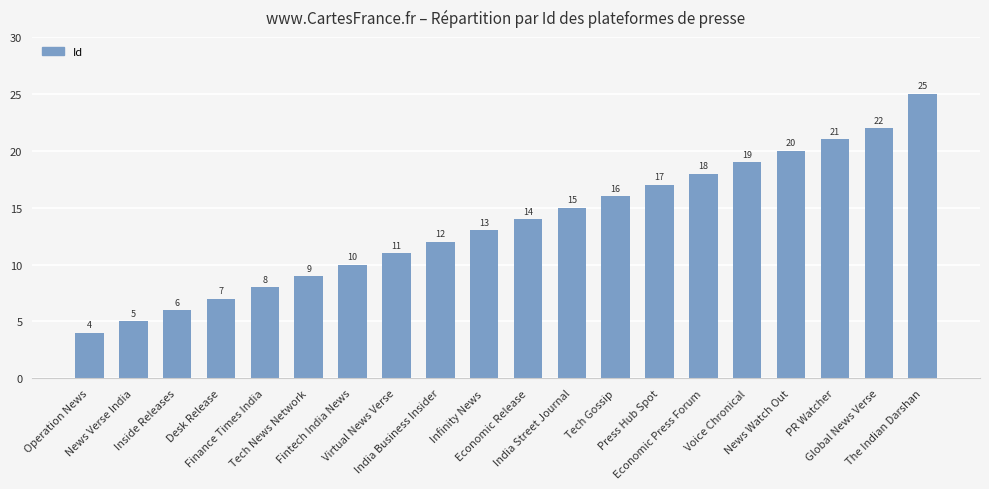

Does the chart contain any negative values?

No